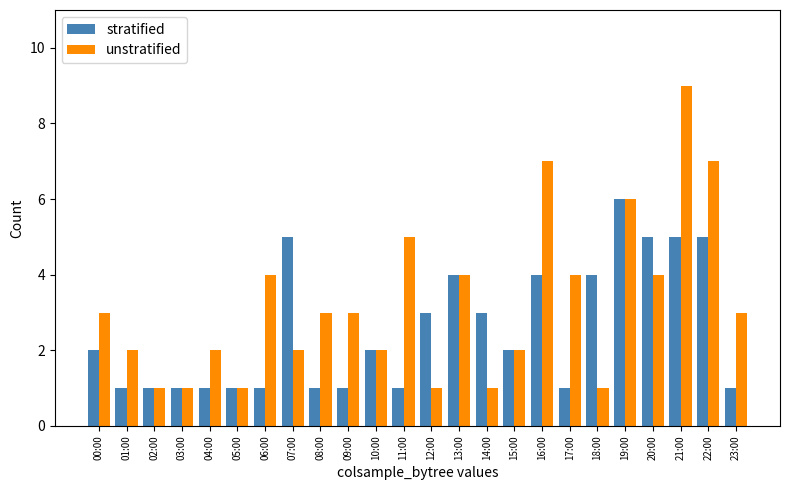

What is the average value of the stratified series?

3